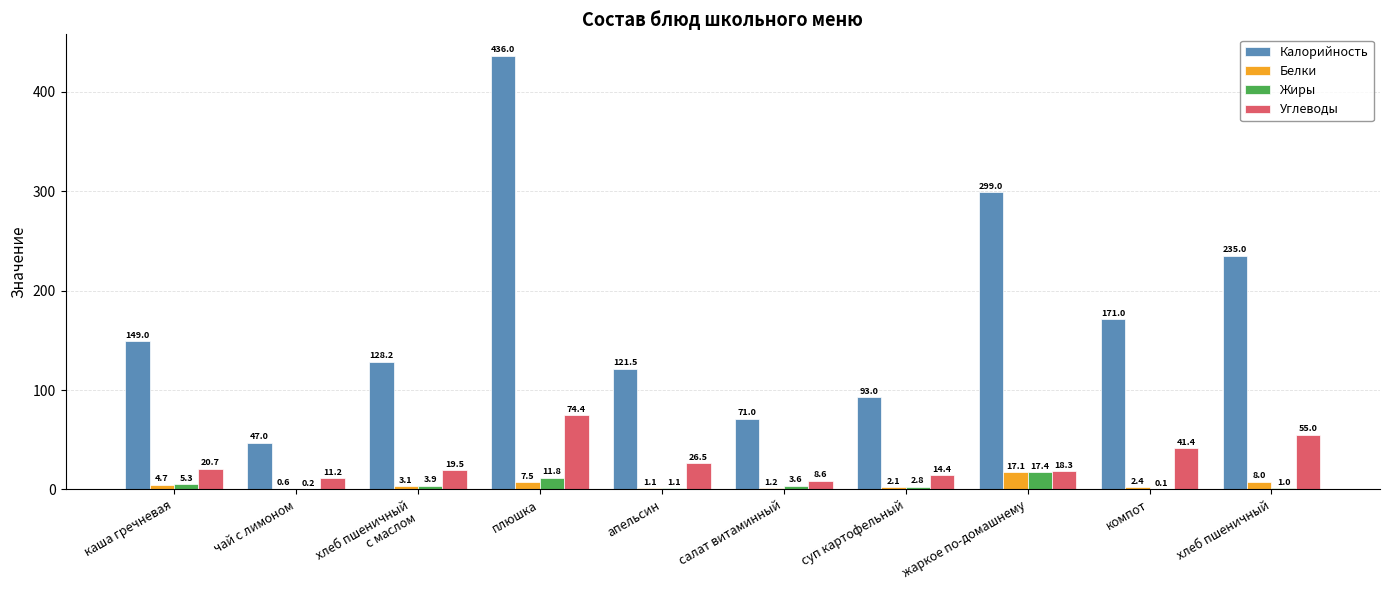

The Калорийность series shows 128.2 at хлеб пшеничный
с маслом. True or false?

True